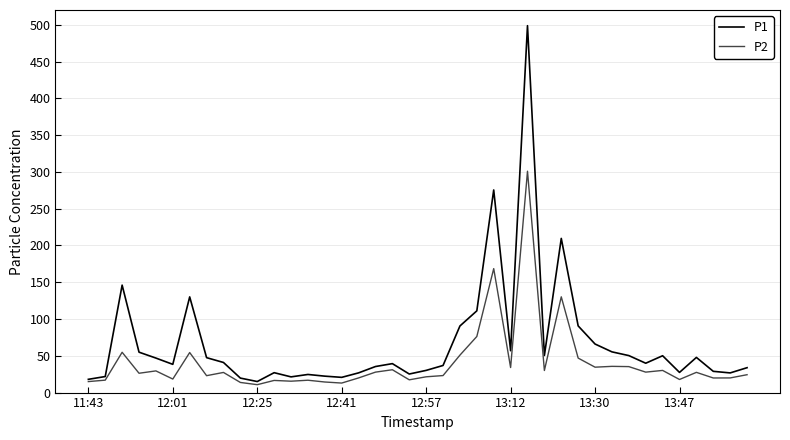

Which series has the largest range (max minus min)?

P1